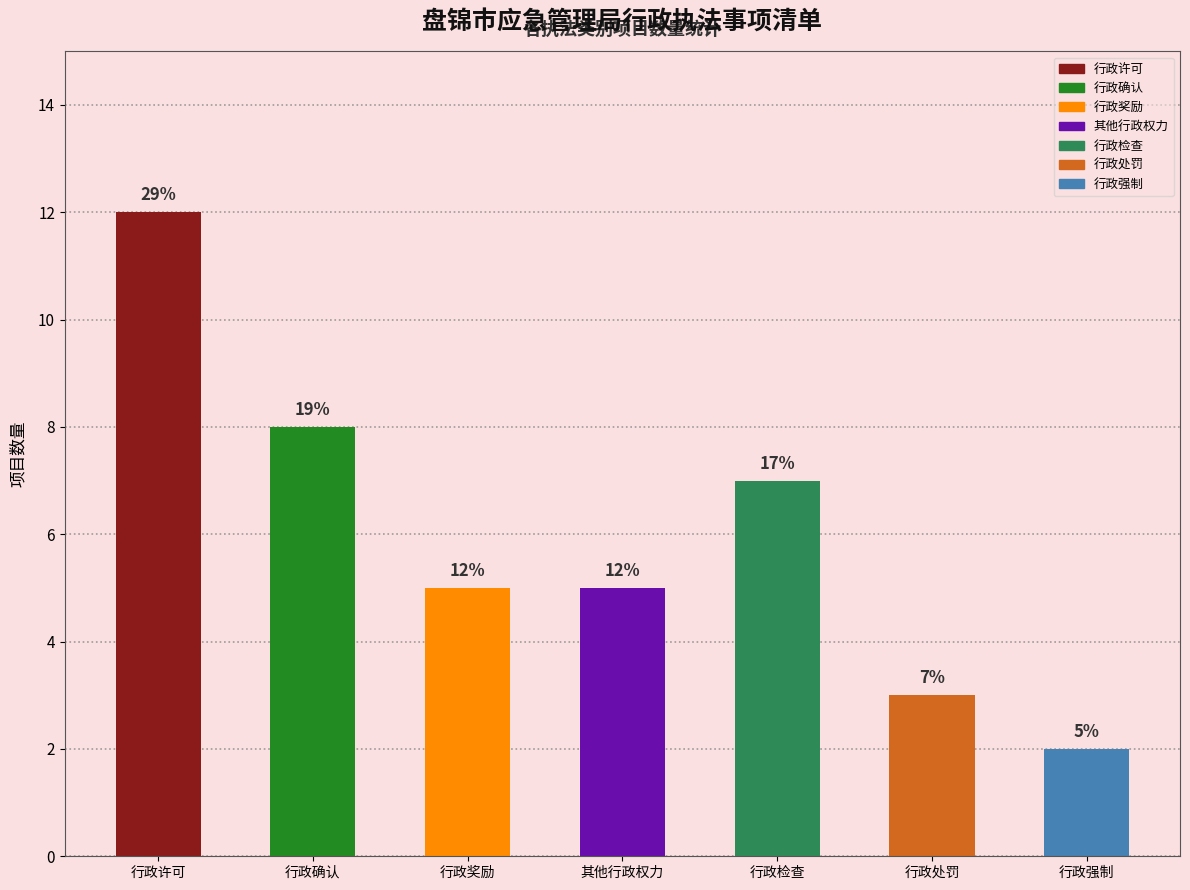

Count the number of categories in the chart.

7